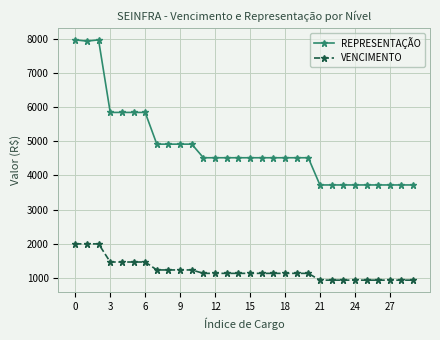

What are all the series names shown in the legend?

REPRESENTAÇÃO, VENCIMENTO